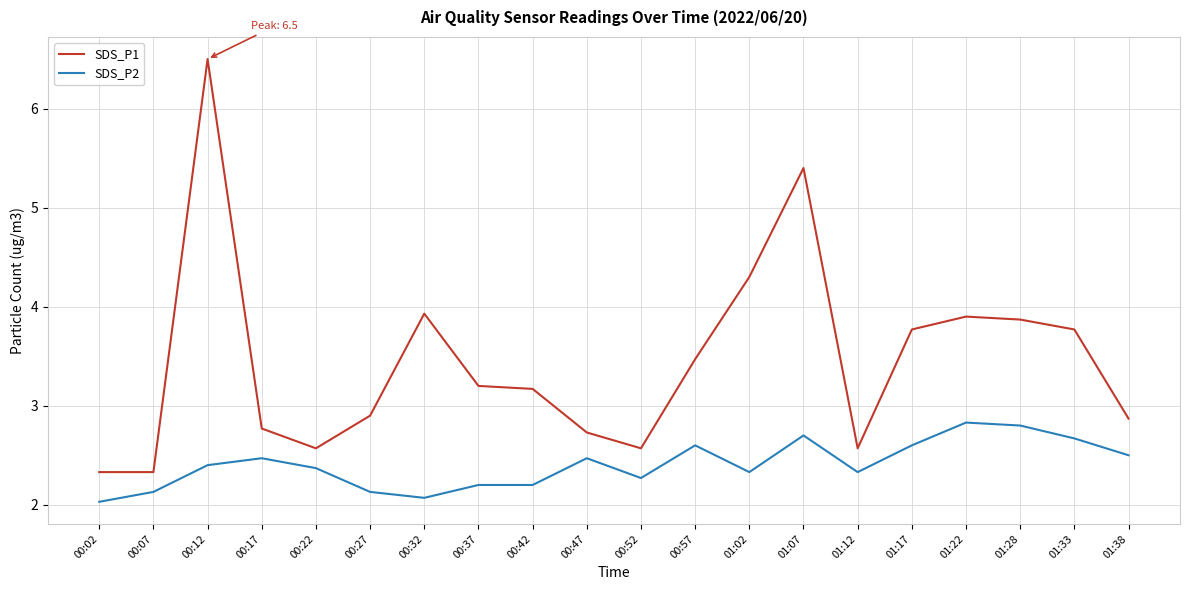

What position from the left is 01:28?

18